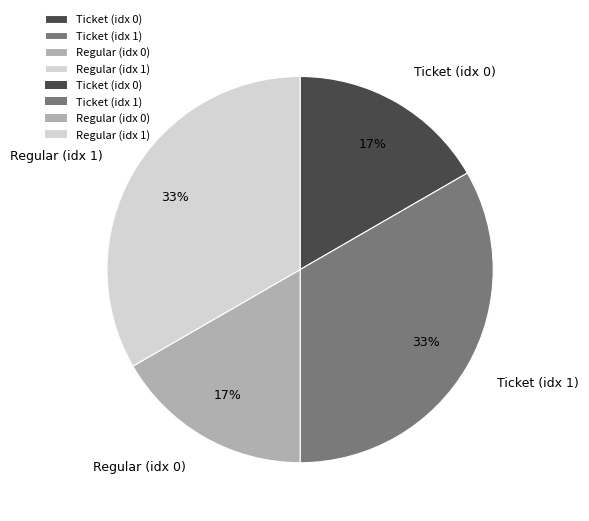

Which has a higher value, Ticket (idx 0) or Ticket (idx 1)?

Ticket (idx 1)